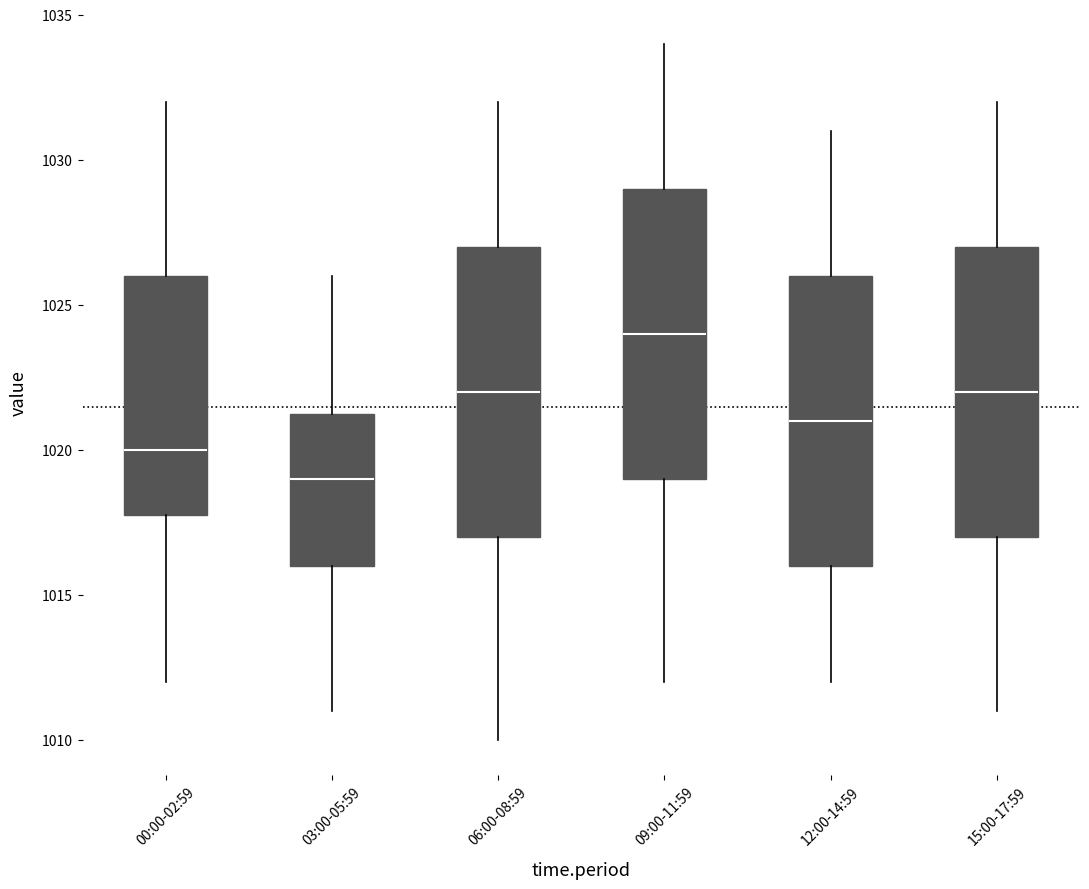

Reading left to right, transcribe this box plot: for each box, give where its median line is, the range the box spans, and where its two whiskers end, as read against the y-axis. The values are not printed on the chart, so give them approximately, as read against the axis.

00:00-02:59: median 1020.0, box 1018.0 to 1026.0, whiskers 1012.0 to 1032.0
03:00-05:59: median 1019.0, box 1016.0 to 1021.5, whiskers 1011.0 to 1026.0
06:00-08:59: median 1022.0, box 1017.0 to 1027.0, whiskers 1010.0 to 1032.0
09:00-11:59: median 1024.0, box 1019.0 to 1029.0, whiskers 1012.0 to 1034.0
12:00-14:59: median 1021.0, box 1016.0 to 1026.0, whiskers 1012.0 to 1031.0
15:00-17:59: median 1022.0, box 1017.0 to 1027.0, whiskers 1011.0 to 1032.0